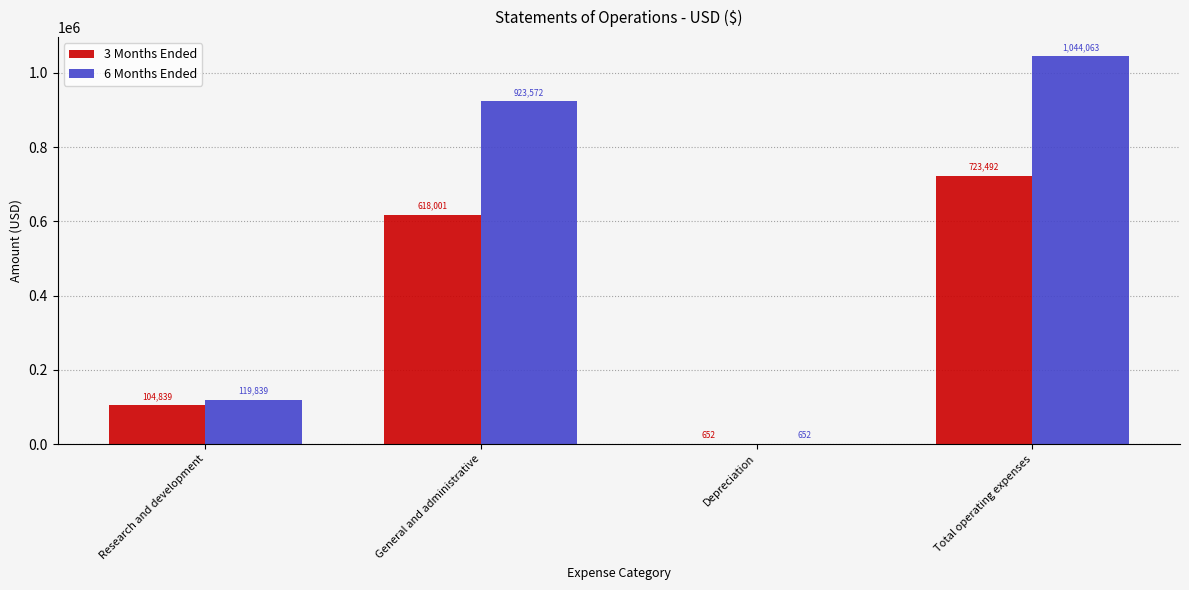

What are all the series names shown in the legend?

3 Months Ended, 6 Months Ended